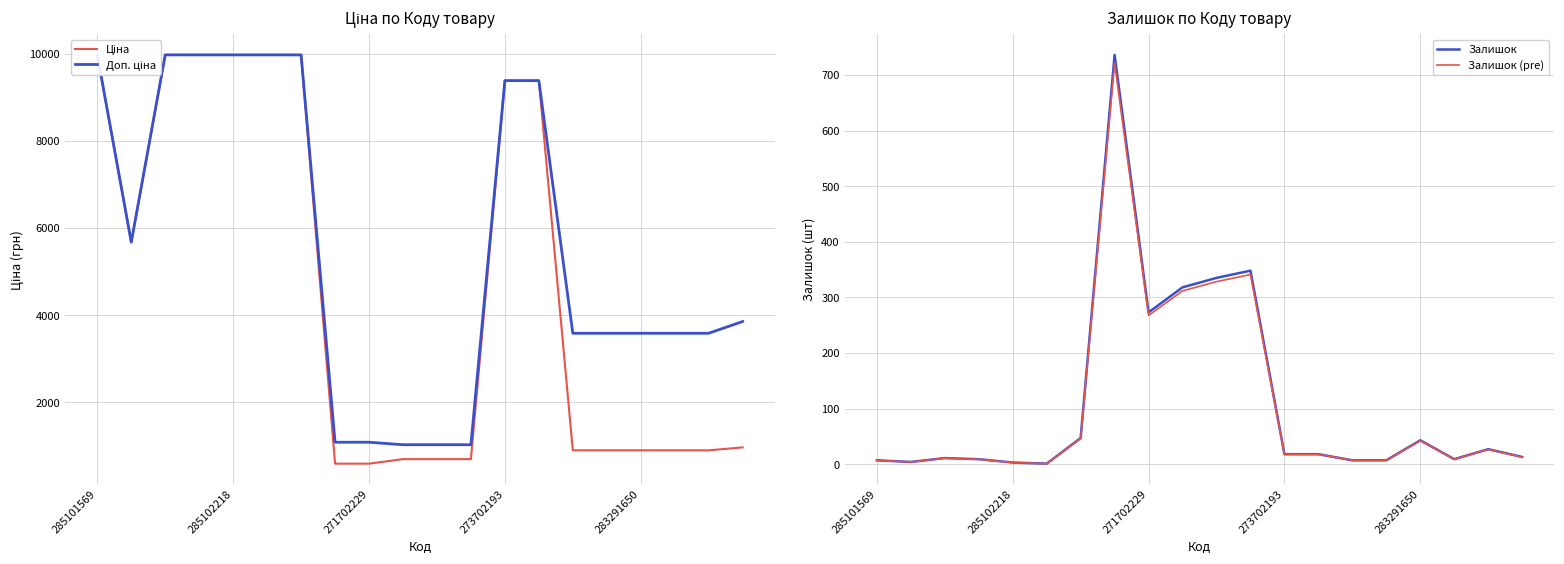

What is the maximum value for Залишок?

736.0